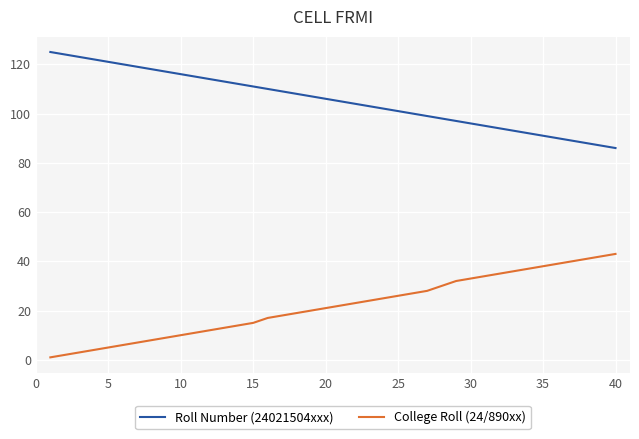

Reading right to left, extract all data points from this chart.

Roll Number (24021504xxx): 86	87	88	89	90	91	92	93	94	95	96	97	98	99	100	101	102	103	104	105	106	107	108	109	110	111	112	113	114	115	116	117	118	119	120	121	122	123	124	125
College Roll (24/890xx): 43	42	41	40	39	38	37	36	35	34	33	32	30	28	27	26	25	24	23	22	21	20	19	18	17	15	14	13	12	11	10	9	8	7	6	5	4	3	2	1